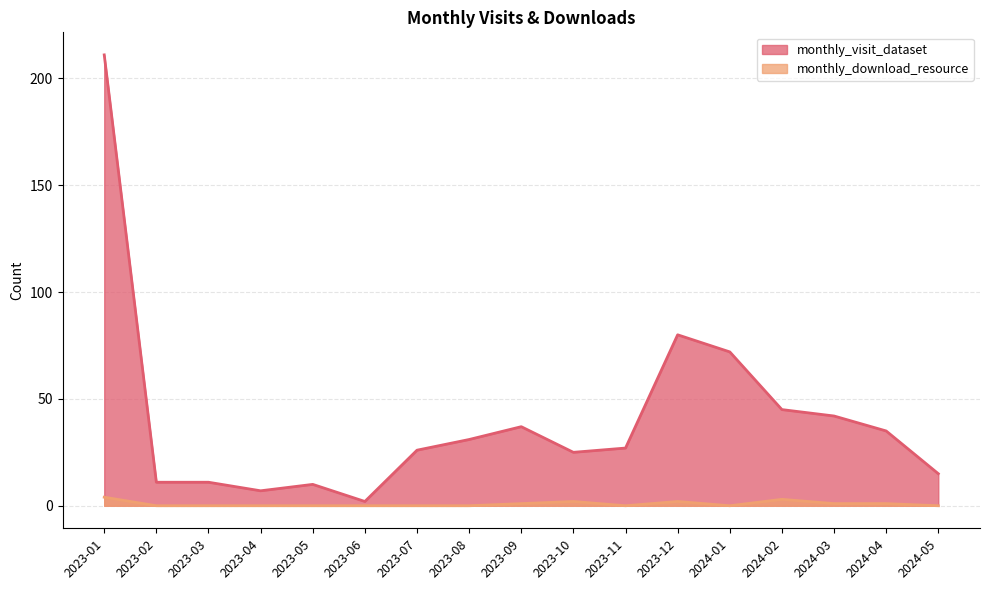

Which series has the largest range (max minus min)?

monthly_visit_dataset